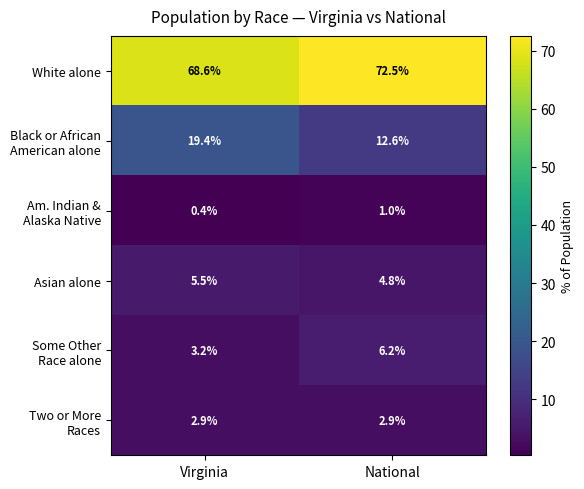

What is the total value across all series at Virginia?

100.0